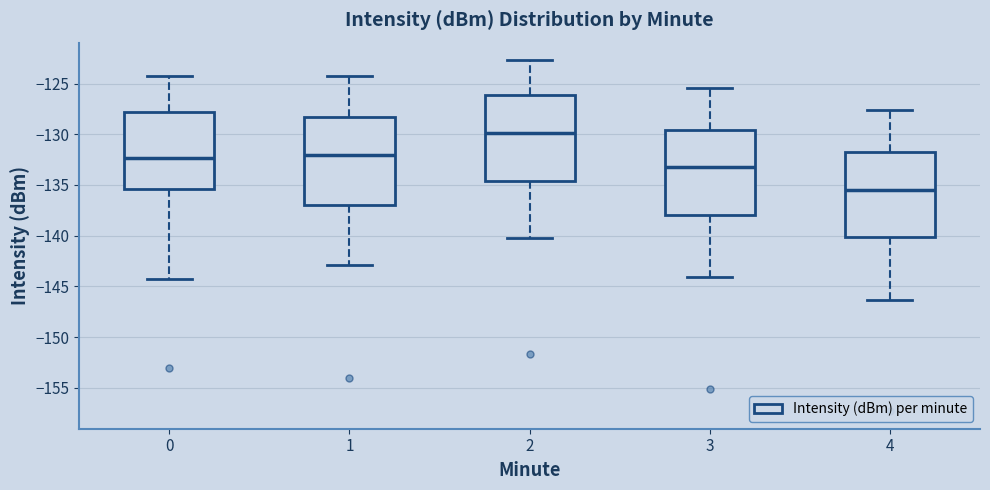

Reading left to right, transcribe this box plot: for each box, give where its median line is, the range the box spans, and where its two whiskers end, as read against the y-axis. The values are not printed on the chart, so give them approximately, as read against the axis.

0: median -132.5, box -135.5 to -128.0, whiskers -144.5 to -124.5
1: median -132.0, box -137.0 to -128.5, whiskers -143.0 to -124.5
2: median -130.0, box -134.5 to -126.0, whiskers -140.0 to -122.5
3: median -133.0, box -138.0 to -129.5, whiskers -144.0 to -125.5
4: median -135.5, box -140.0 to -131.5, whiskers -146.5 to -127.5